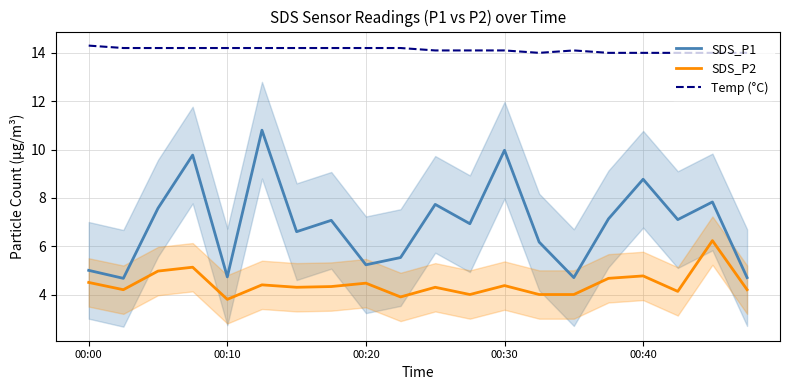

What is the difference between the highest and lowest values at 18?

7.8